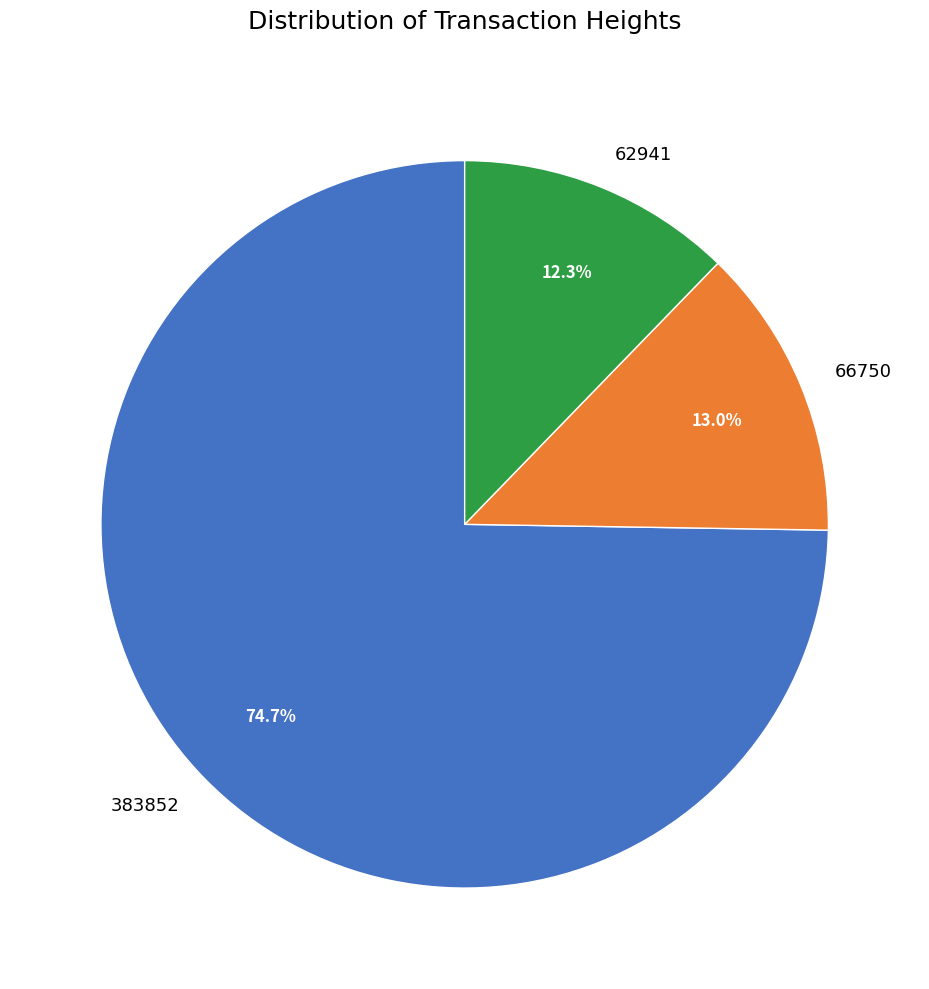

Combined, do 66750 and 383852 account for over 50%?

Yes